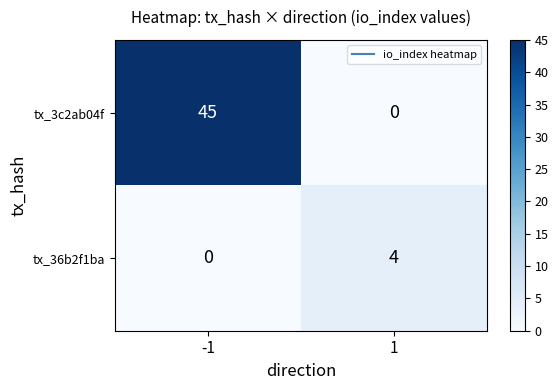

At 1, list the series in order from smallest to largest.

tx_3c2ab04f, tx_36b2f1ba